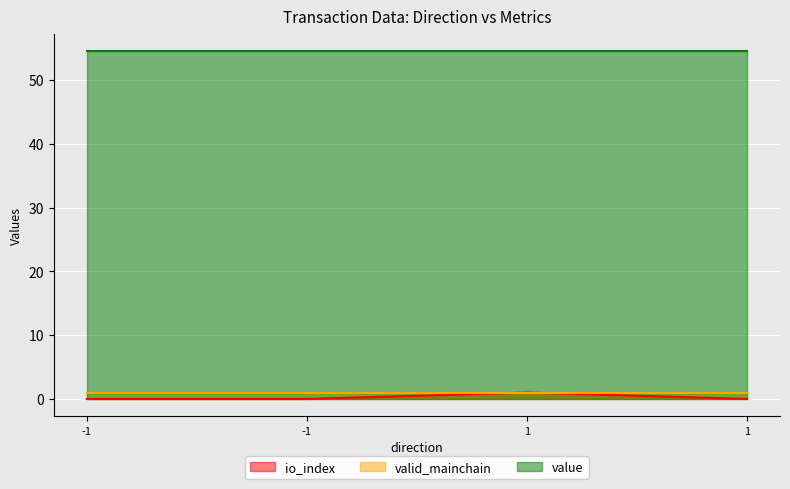

Reading right to left, list all the values displayed in this chart.

io_index: 1=0.0	1=1.0	-1=0.0	-1=0.0
valid_mainchain: 1=1.0	1=1.0	-1=1.0	-1=1.0
value: 1=54.6	1=54.6	-1=54.6	-1=54.6